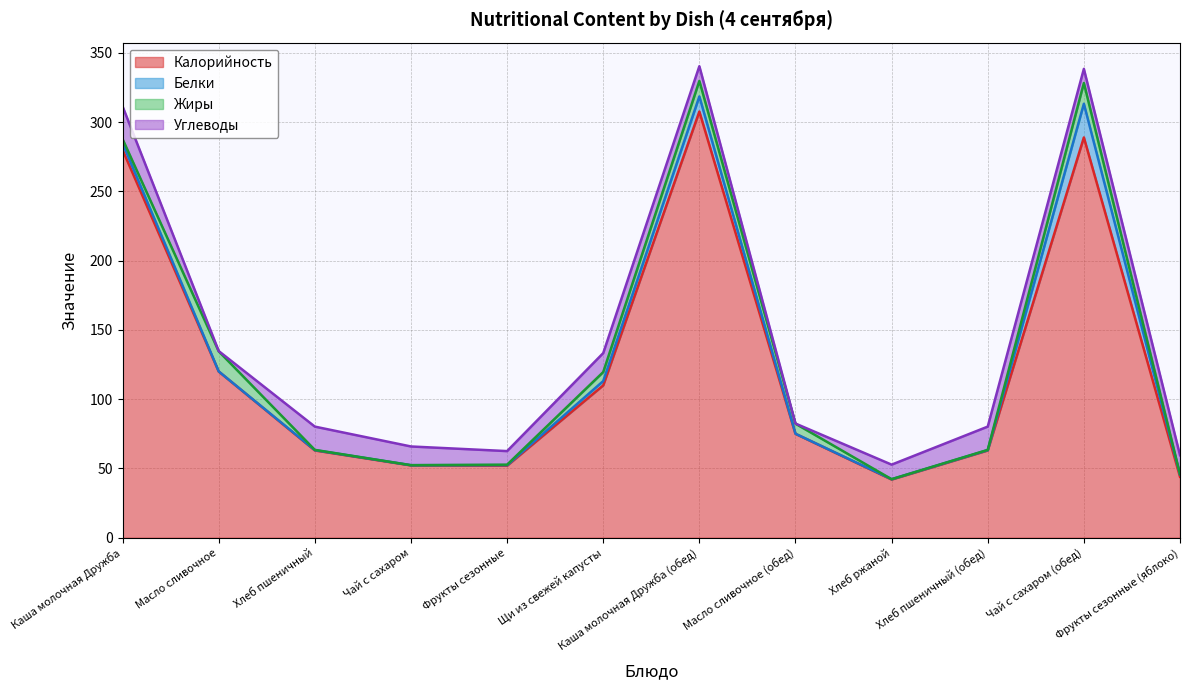

What is the value of the Углеводы point at the 10th from the left?

16.8